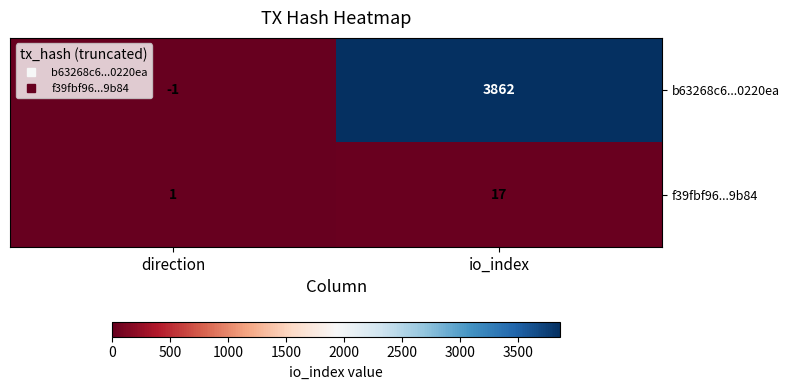

Rank the series by their maximum value, from highest to lowest.

b63268c6...0220ea, f39fbf96...9b84